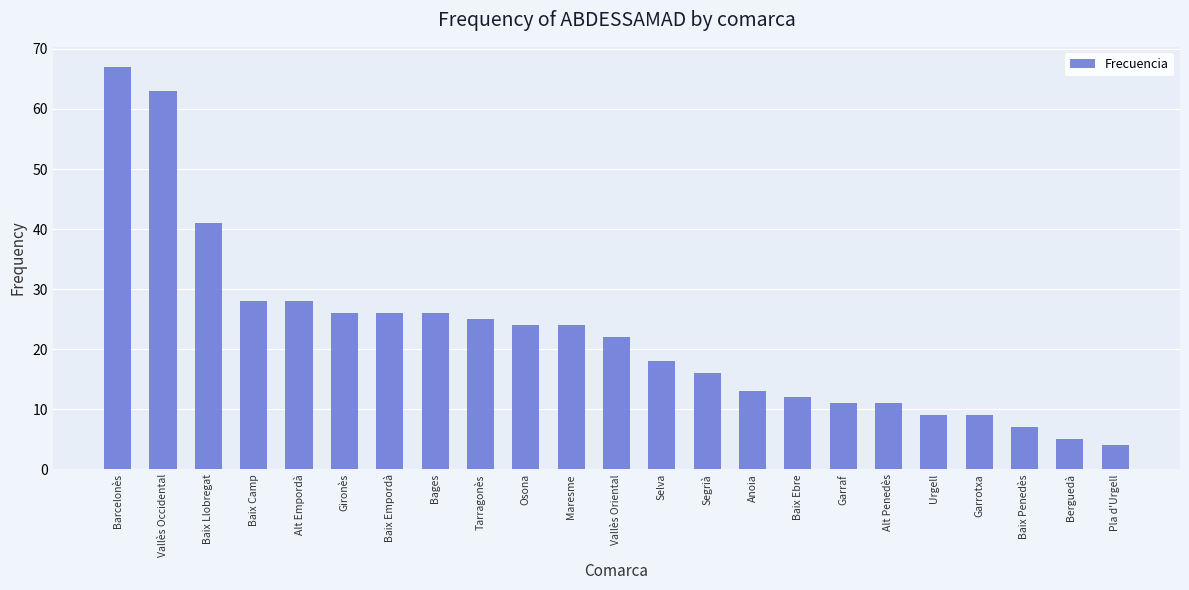

Between Gironès and Urgell, which is larger?

Gironès